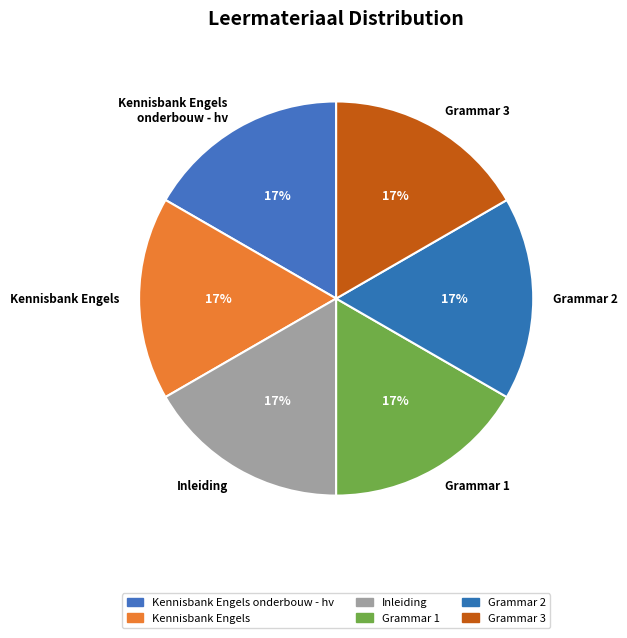

Is there any slice that represents more than half of the pie?

No